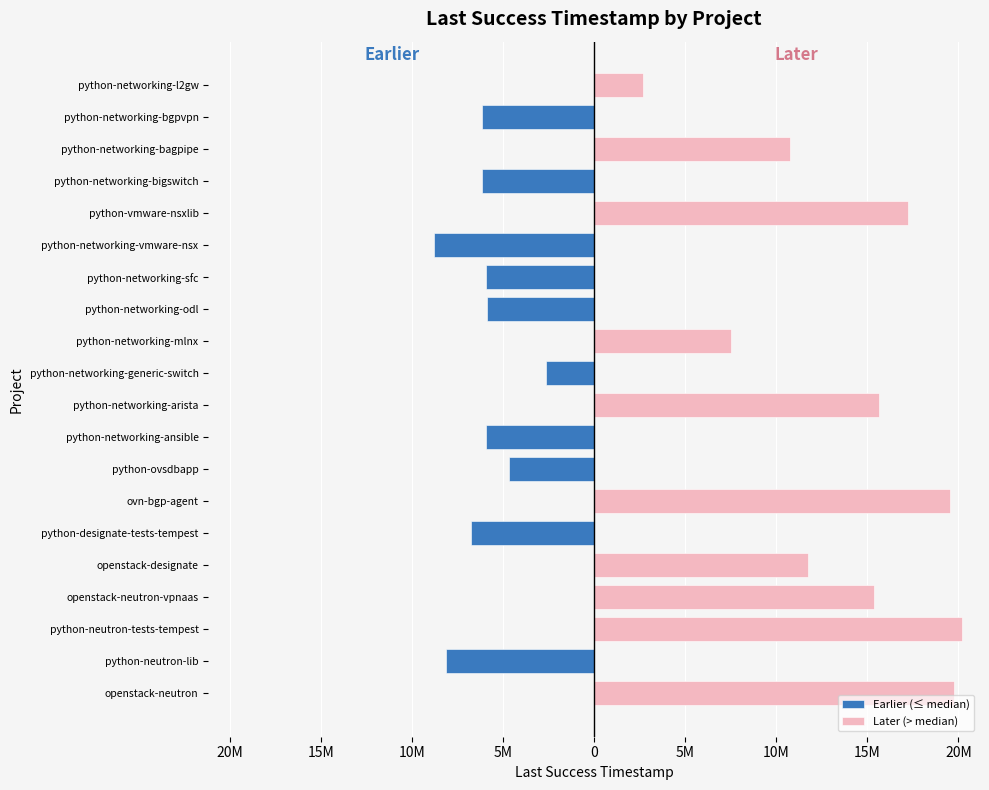

List the series in order of their peak value, lowest first.

Earlier (≤ median), Later (> median)